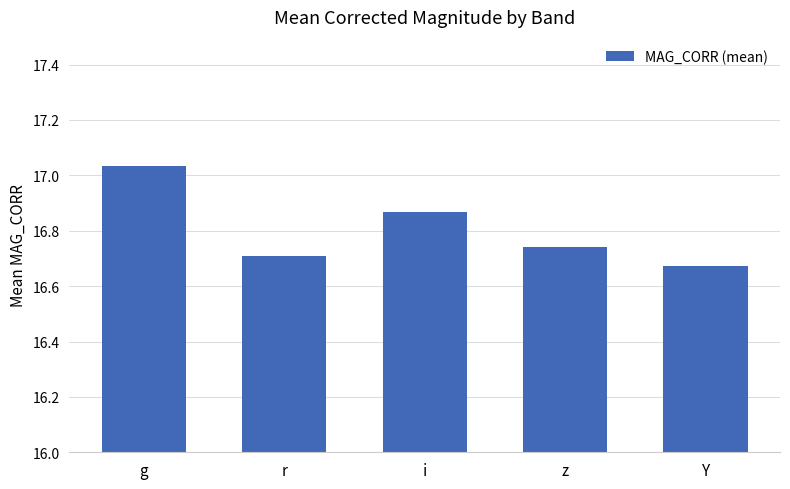

What is the difference between the values at i and g?

0.2